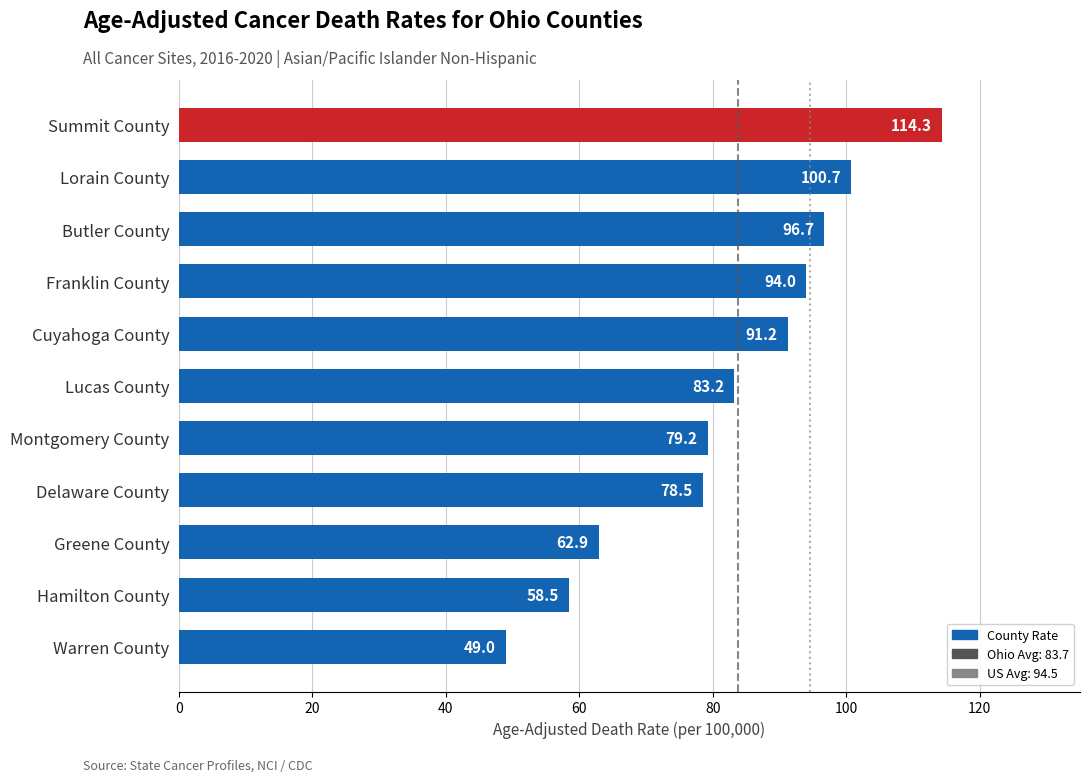

List the labels in order of value, smallest first.

Warren County, Hamilton County, Greene County, Delaware County, Montgomery County, Lucas County, Cuyahoga County, Franklin County, Butler County, Lorain County, Summit County